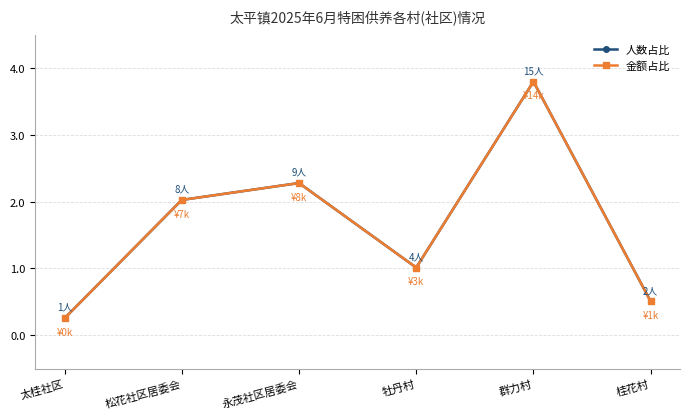

Which series has the largest range (max minus min)?

人数占比